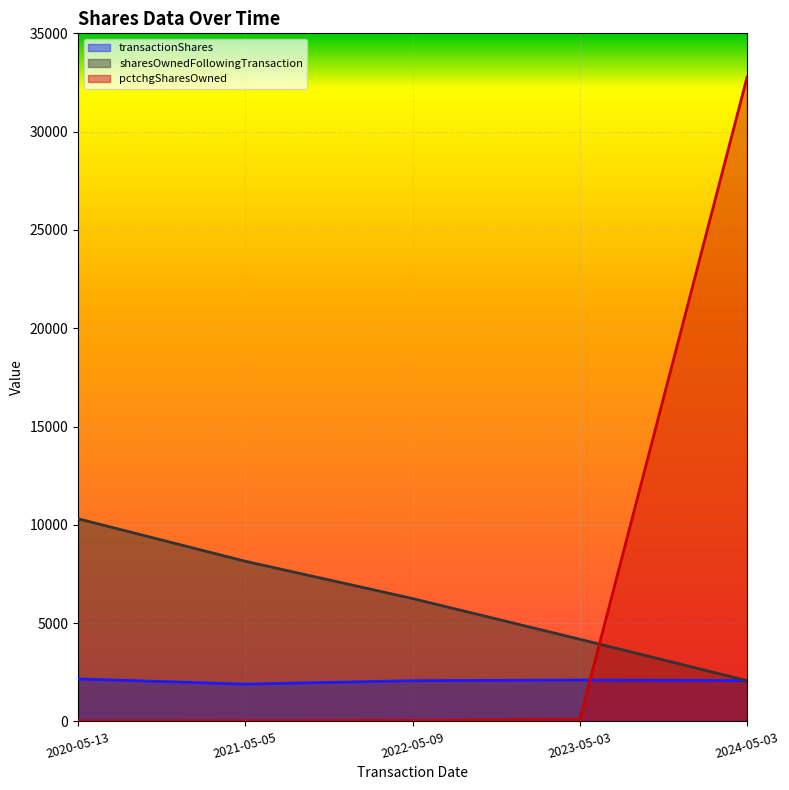

Rank the series at 2024-05-03 from lowest to highest value.

transactionShares, sharesOwnedFollowingTransaction, pctchgSharesOwned